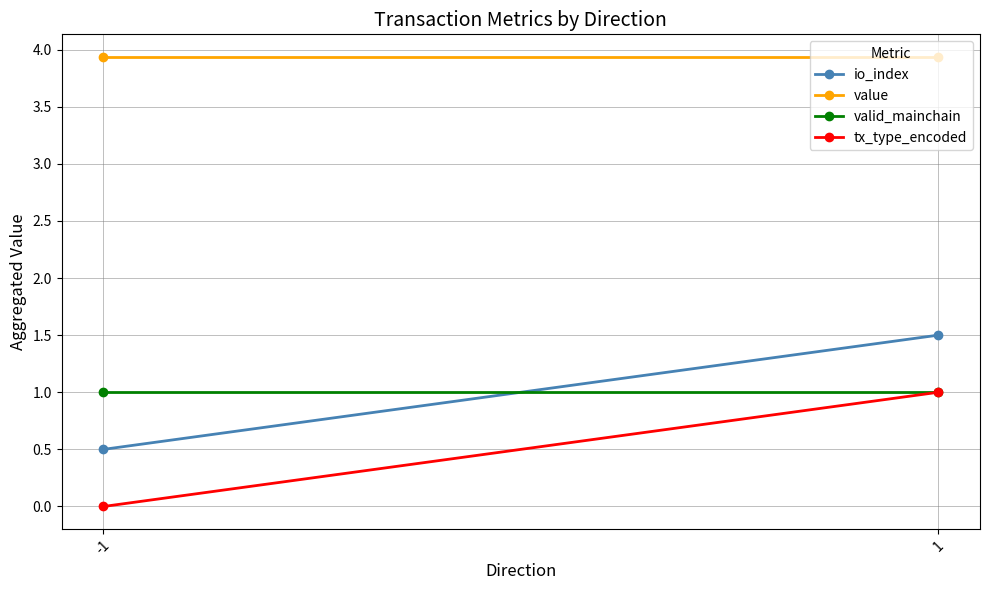

What is the sum of all value values?

7.9